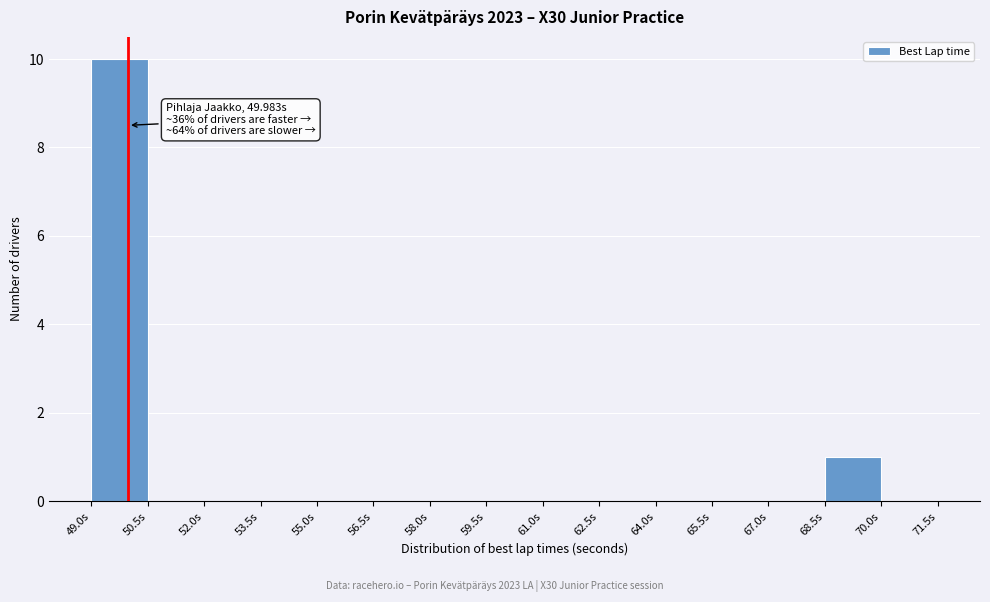

Which range on the x-axis has the tallest bar?

49.0 to 50.5